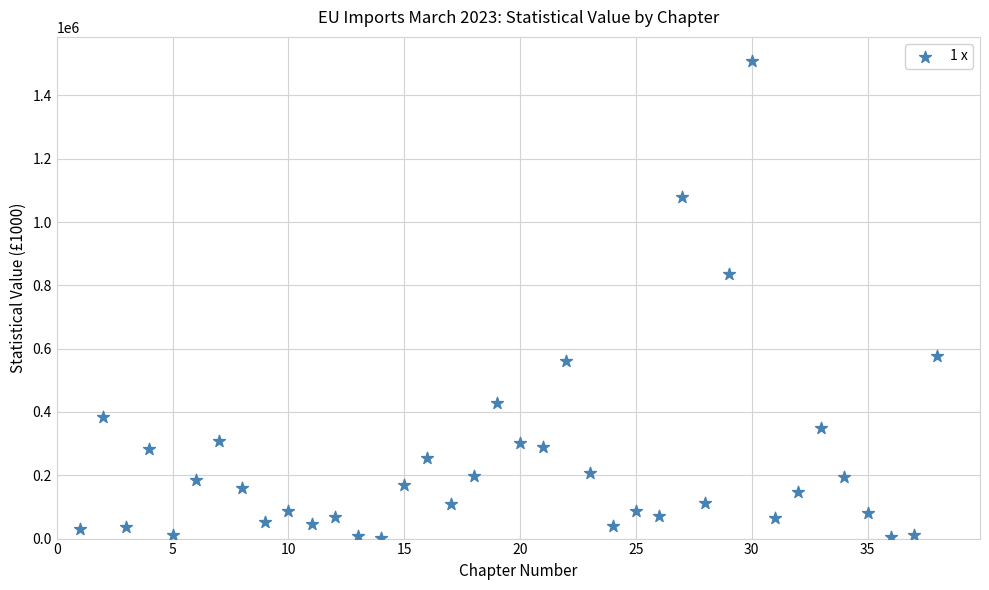

What Y value in the scatter plot is closest to 755074?

835626